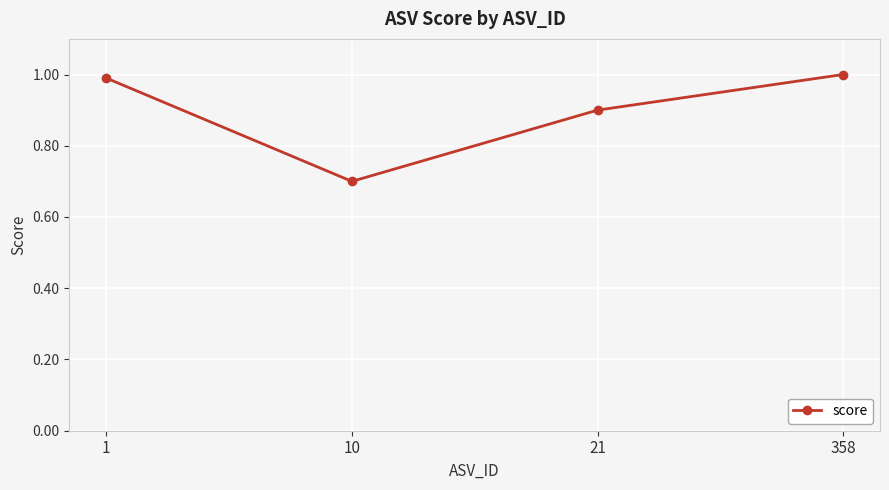

Reading left to right, what are all the values shown in this chart?

1=1.0	10=0.7	21=0.9	358=1.0